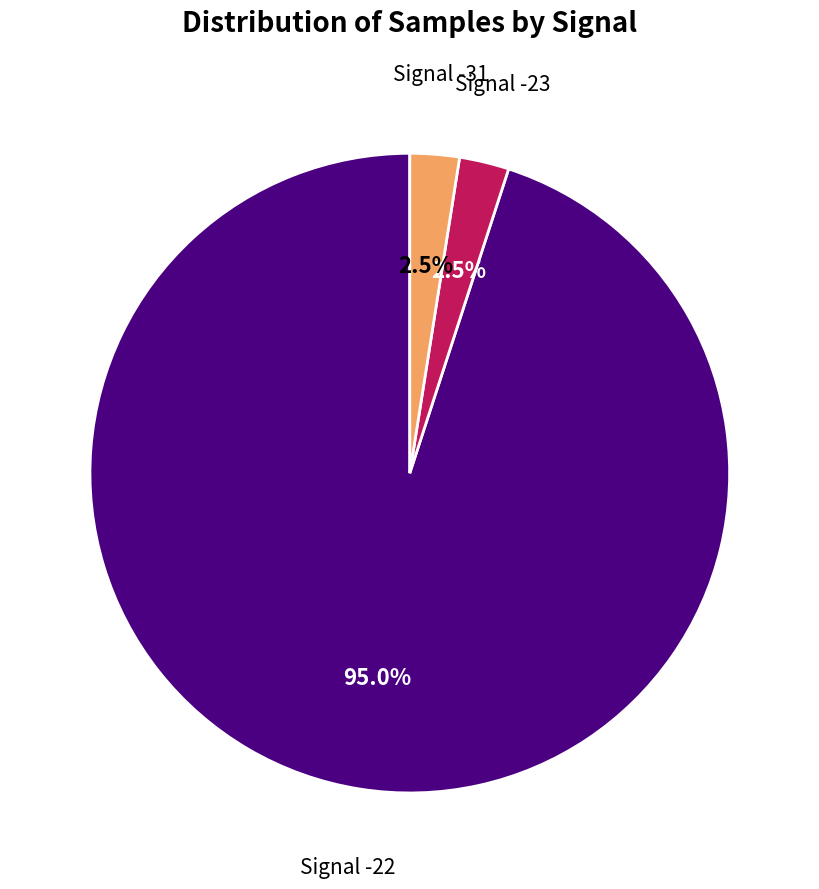

Does any single category account for the majority?

Yes